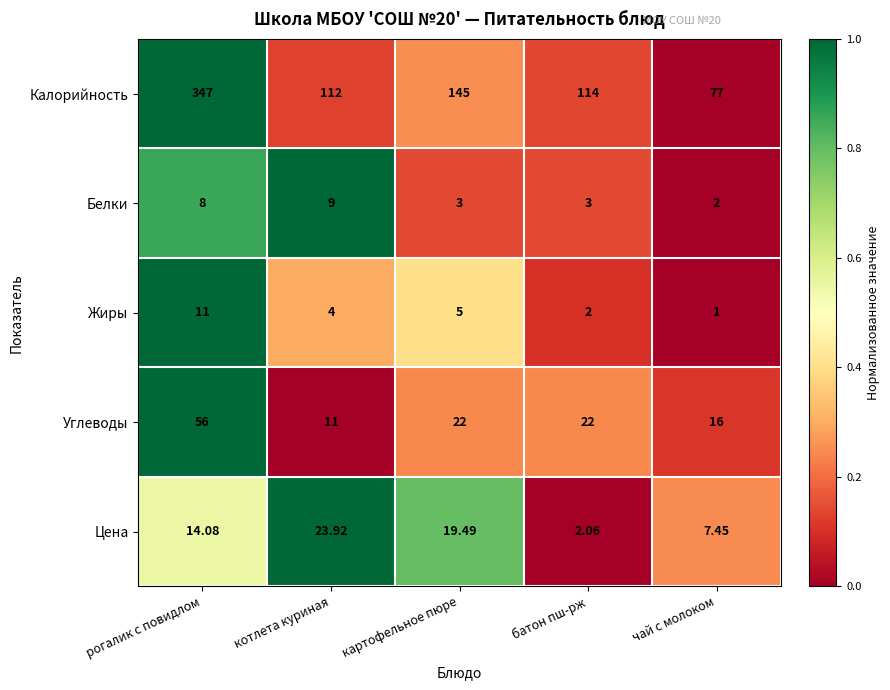

At чай с молоком, list the series in order from largest to smallest.

Калорийность, Углеводы, Цена, Белки, Жиры